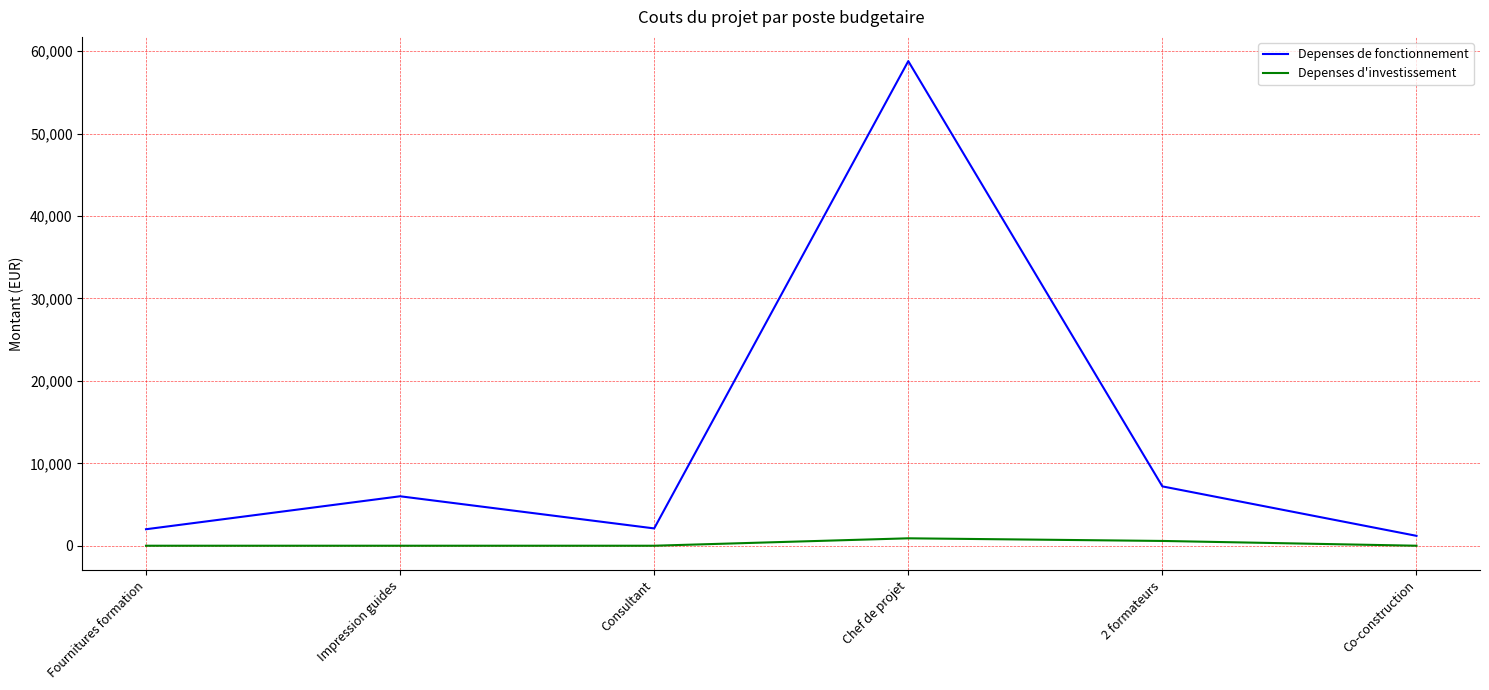

What is the total value across all series at Impression guides?

6000